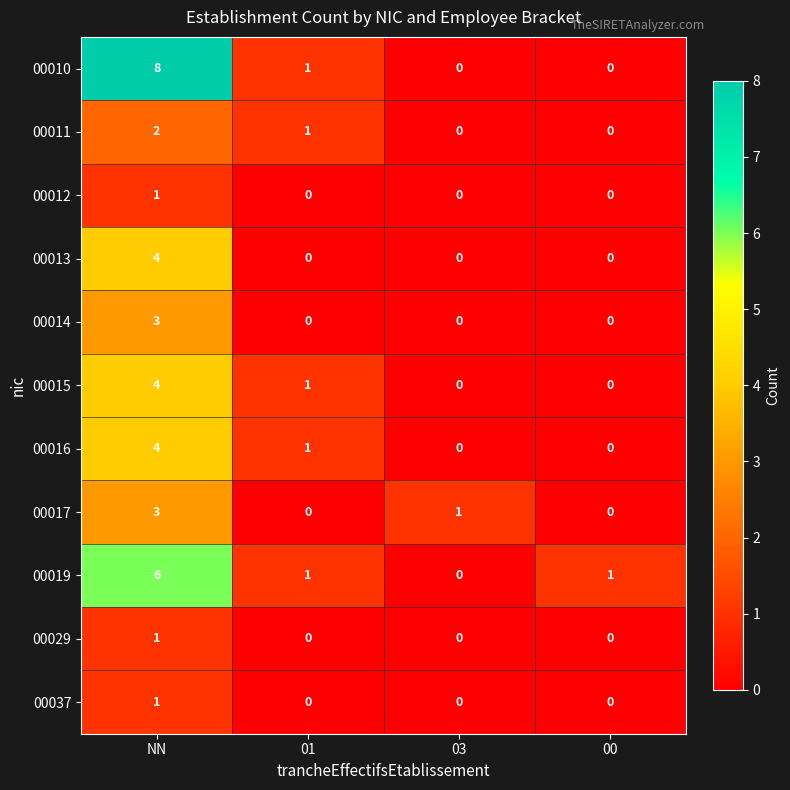

What is the spread (max minus min) of values at NN?

7